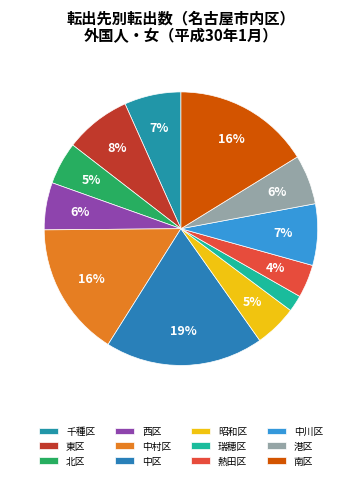

To the nearest percent, what portion does 千種区 represent?

7%